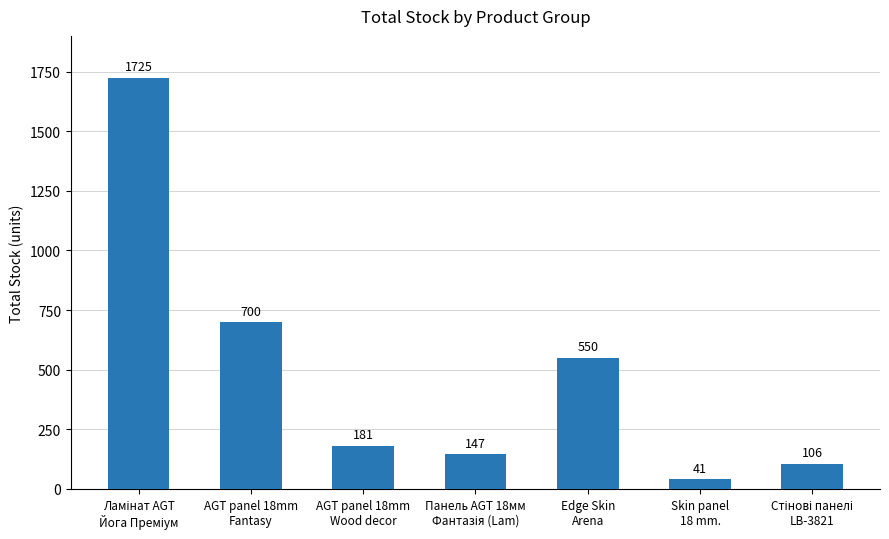

How many values are below 181?

3